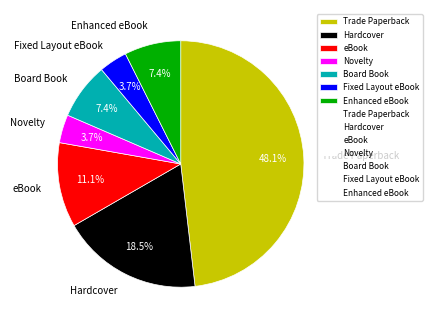

Do Novelty and Board Book together represent more than half of the pie?

No